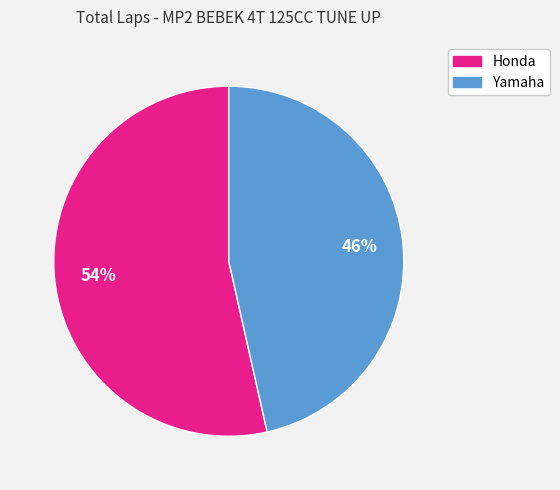

Is there a majority slice in this chart?

Yes